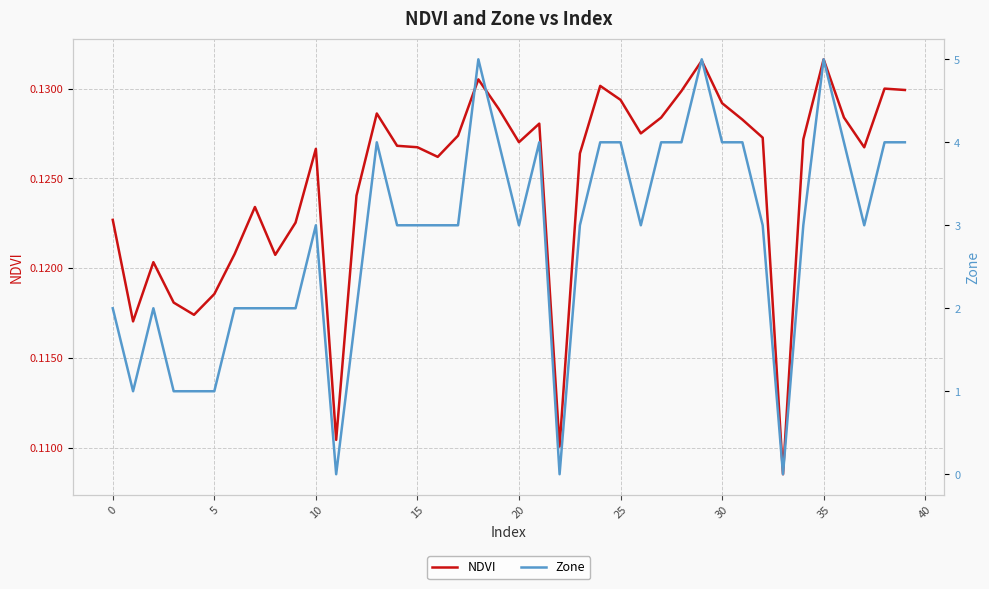

True or false: NDVI and Zone cross at least once.

True